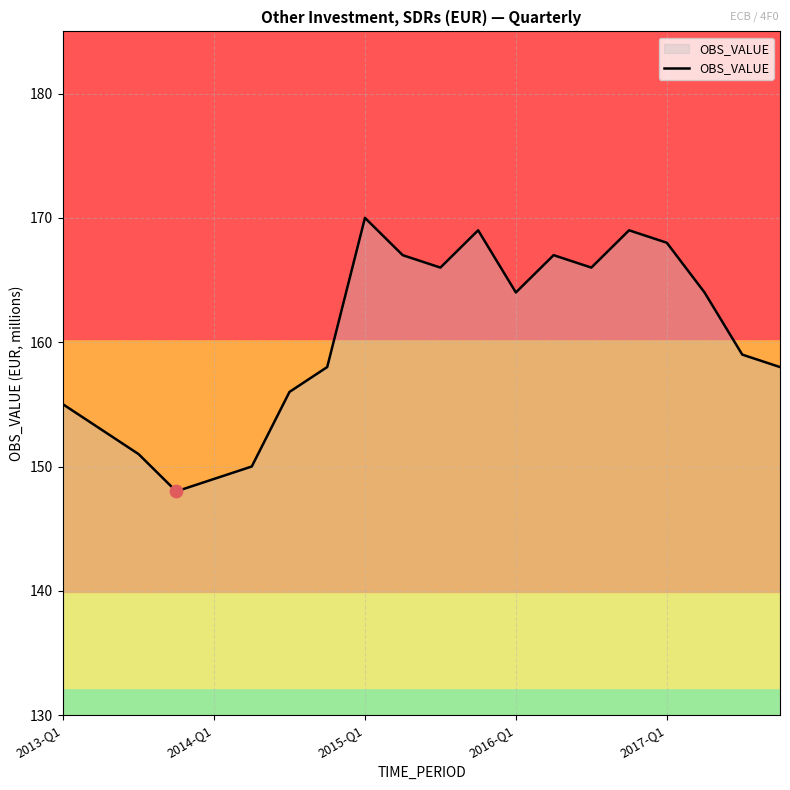

What is the difference between the maximum and minimum values?

22